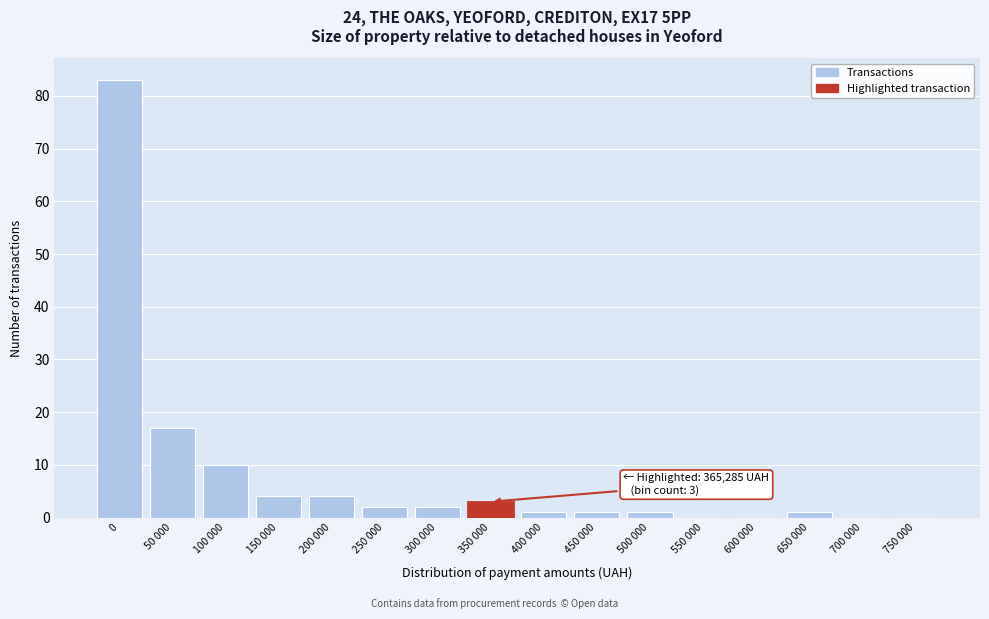

Reading left to right, extract all data points from this chart.

0=83	50 000=17	100 000=10	150 000=4	200 000=4	250 000=2	300 000=2	350 000=3	400 000=1	450 000=1	500 000=1	550 000=0	600 000=0	650 000=1	700 000=0	750 000=0